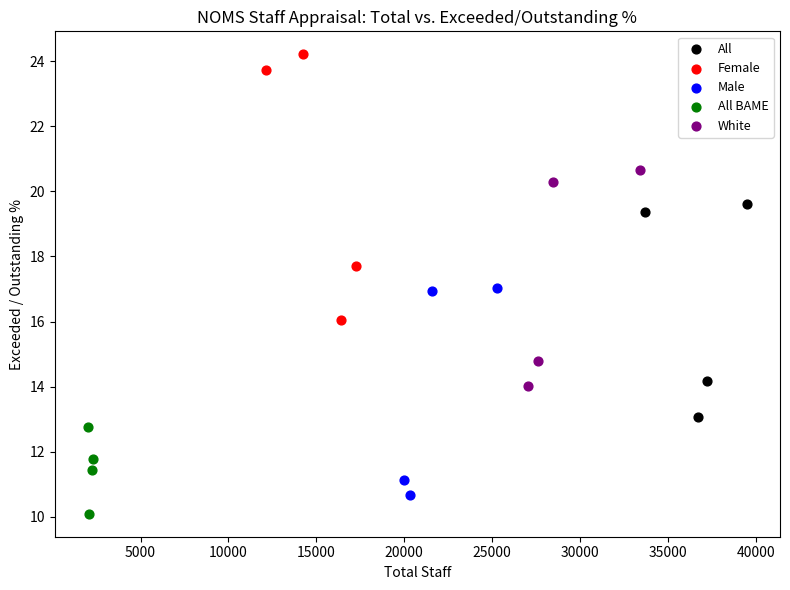

Which series has the largest Y range (max minus min)?

Female